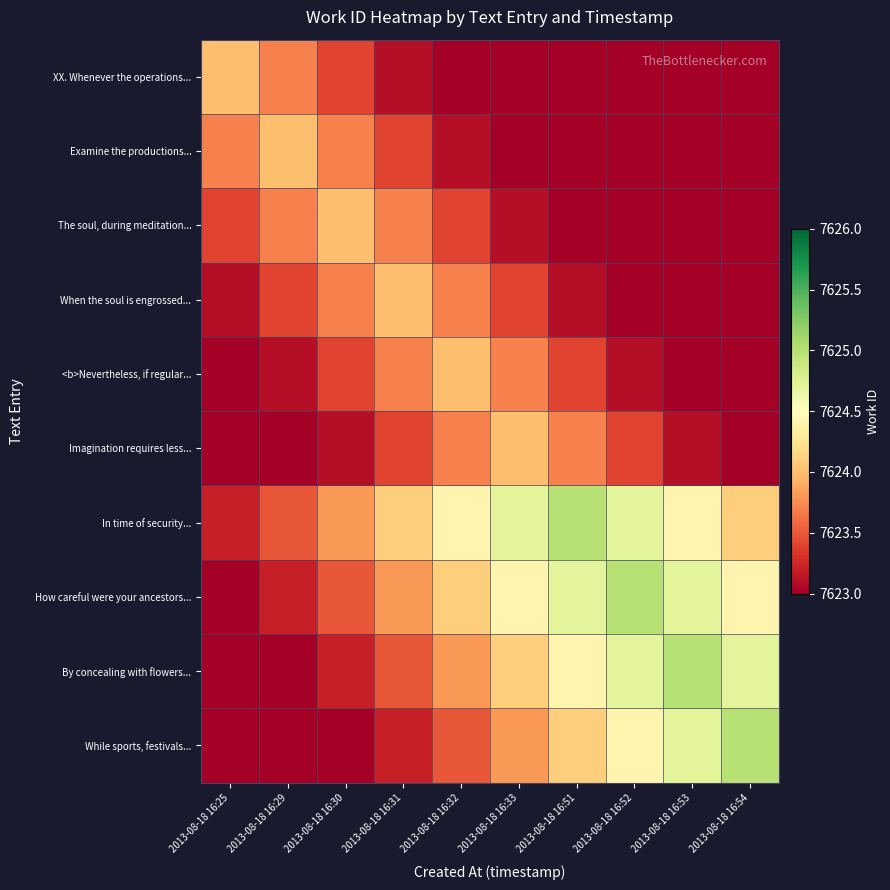

List the series in order of their peak value, highest first.

In time of security..., How careful were your ancestors..., By concealing with flowers..., While sports, festivals..., XX. Whenever the operations..., Examine the productions..., The soul, during meditation..., When the soul is engrossed..., <b>Nevertheless, if regular..., Imagination requires less...